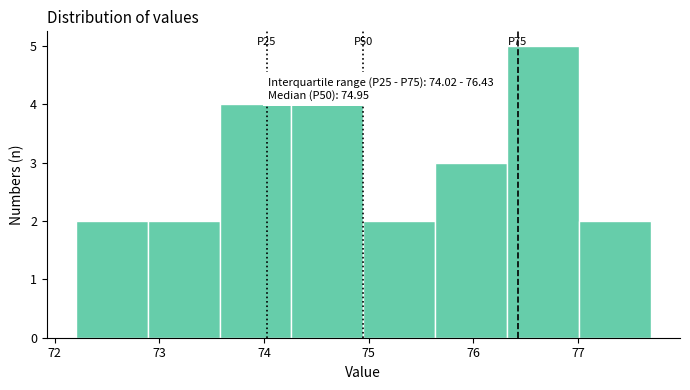

Which range on the x-axis has the tallest bar?

76.3 to 77.0